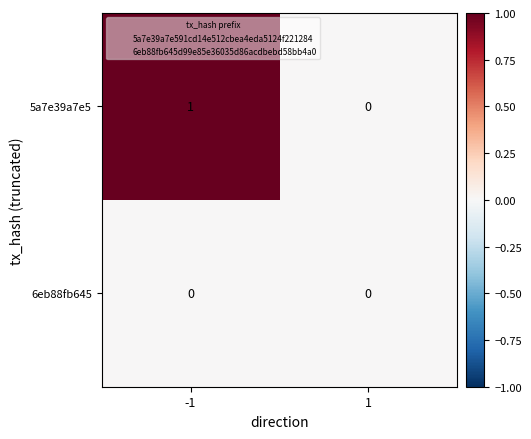

List the series in order of their overall mean, lowest first.

6eb88fb645, 5a7e39a7e5